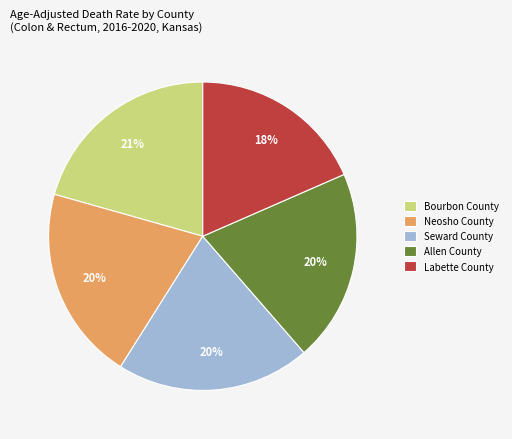

How many segments does this pie chart have?

5